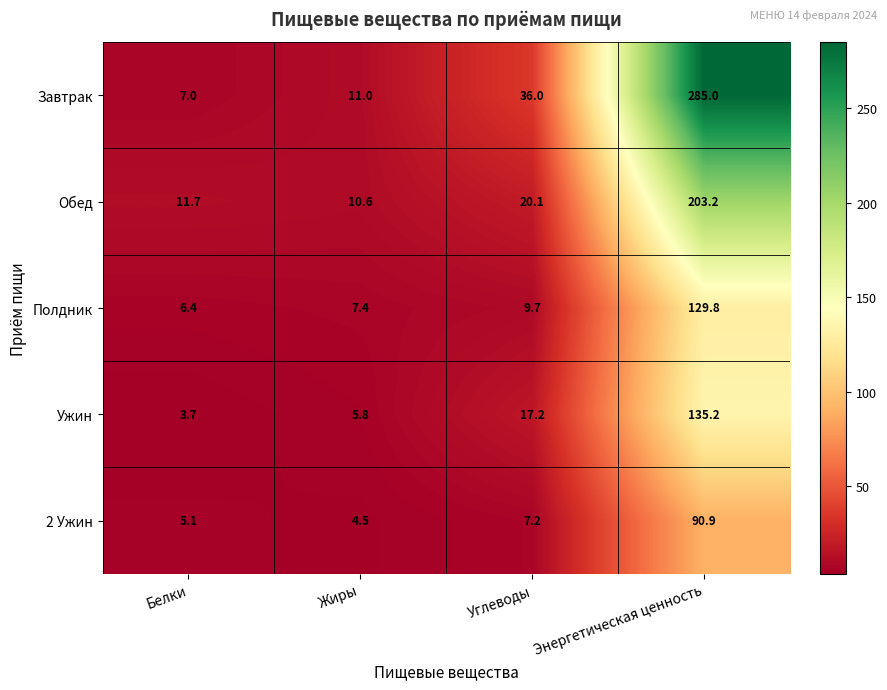

What is the sum of all 2 Ужин values?

107.7